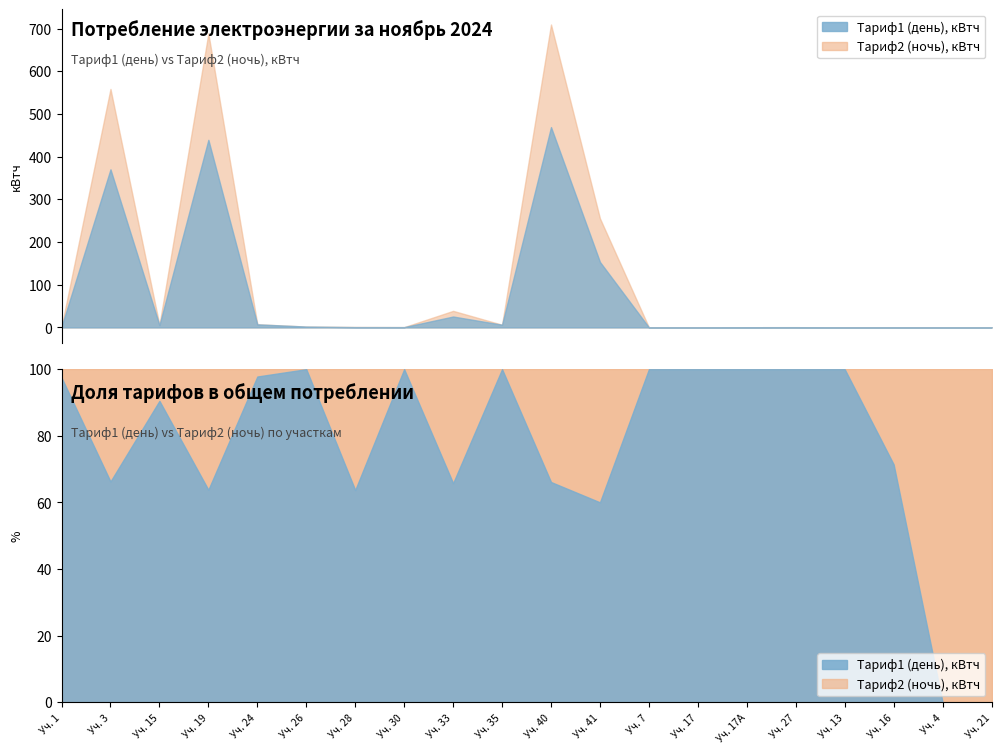

True or false: Тариф2 (ночь), кВтч has more than 2 points higher than both neighbors.

True